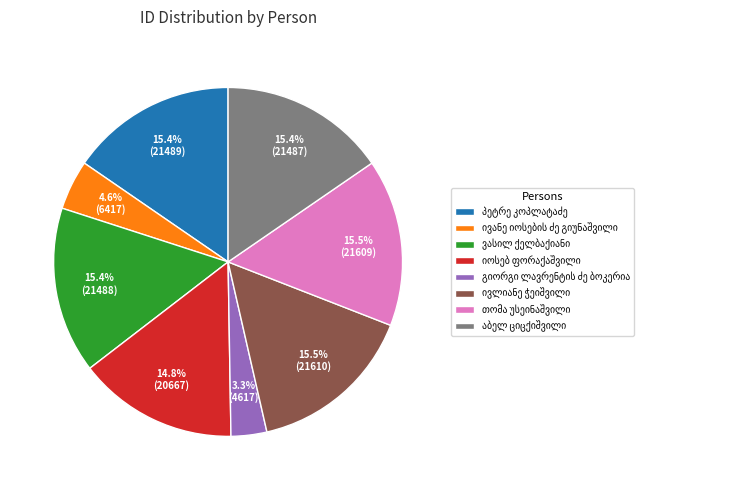

Is there a majority slice in this chart?

No